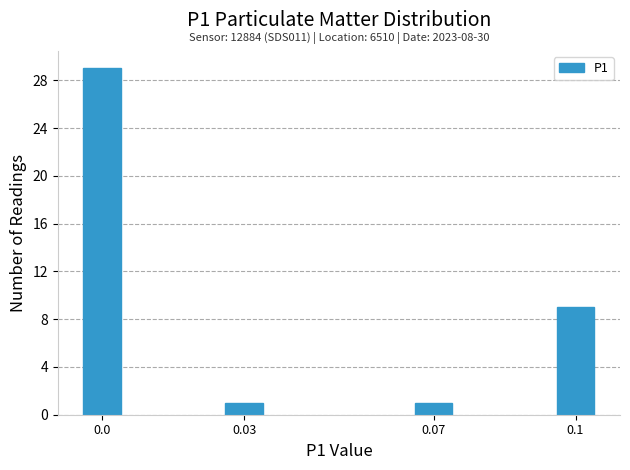

Reading left to right, what are all the values shown in this chart?

0.0=29	0.03=1	0.07=1	0.1=9